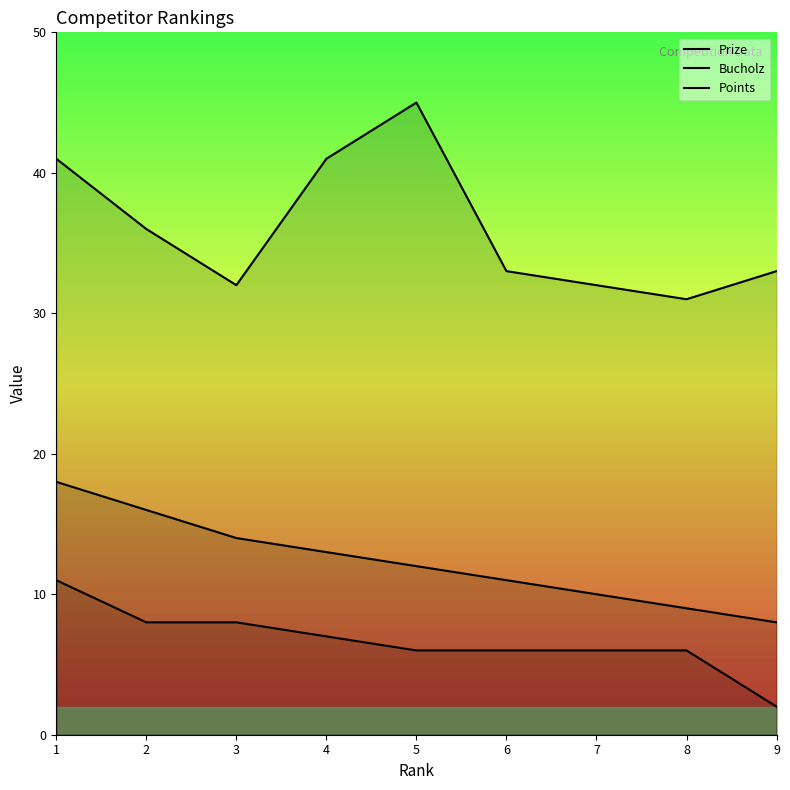

Reading left to right, extract all data points from this chart.

Prize: 18	16	14	13	12	11	10	9	8
Bucholz: 41	36	32	41	45	33	32	31	33
Points: 11	8	8	7	6	6	6	6	2